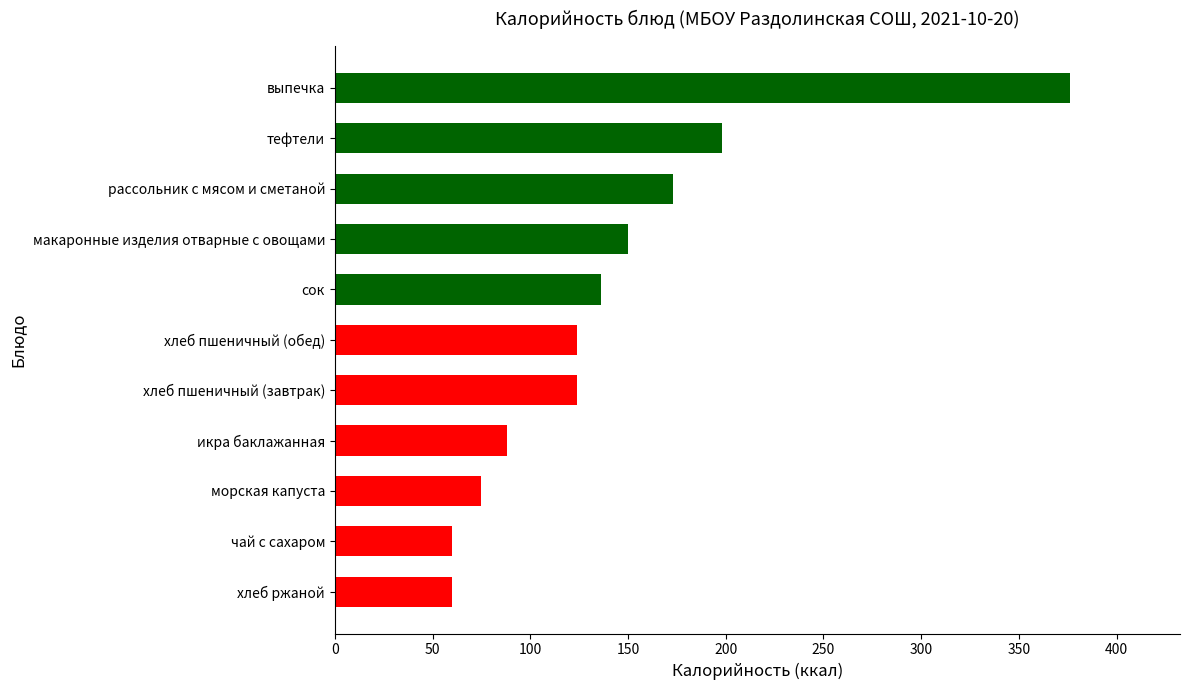

Between хлеб ржаной and выпечка, which is larger?

выпечка